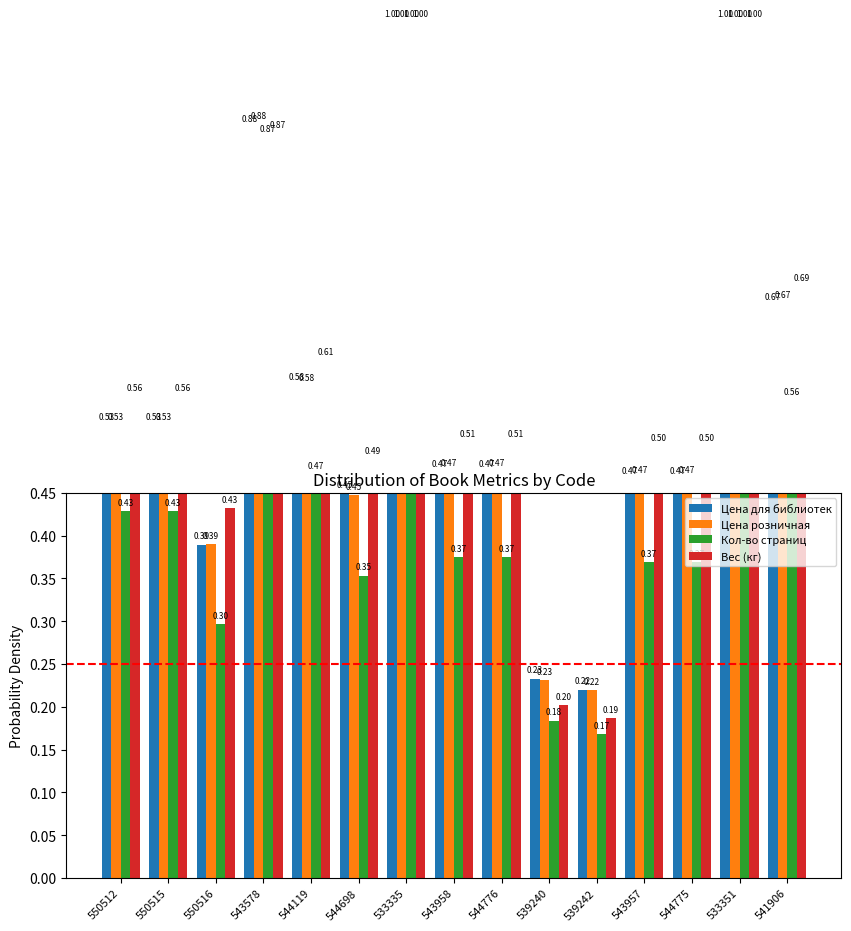

Rank the categories by Кол-во страниц value from lowest to highest.

539242, 539240, 550516, 544698, 543957, 544775, 543958, 544776, 550512, 550515, 544119, 541906, 543578, 533335, 533351